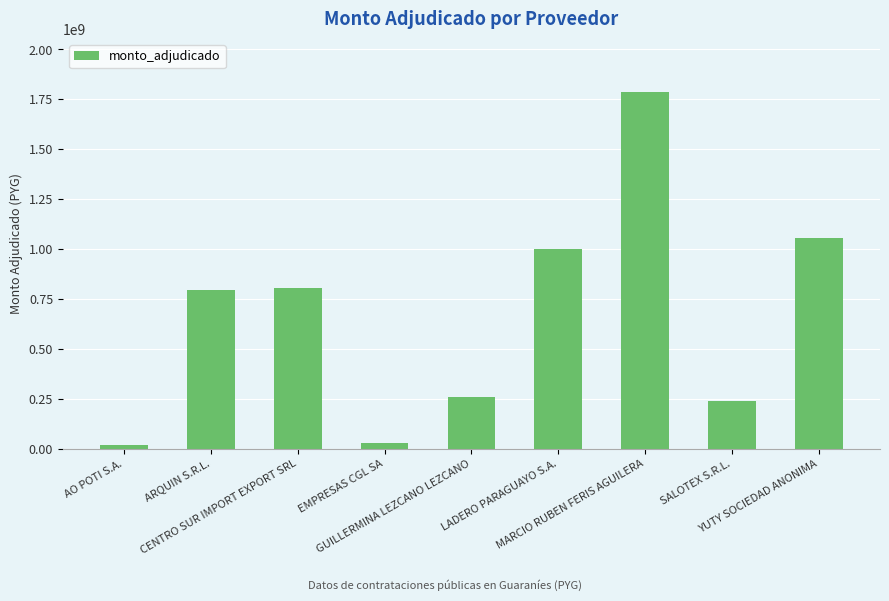

What position from the left is CENTRO SUR IMPORT EXPORT SRL?

3